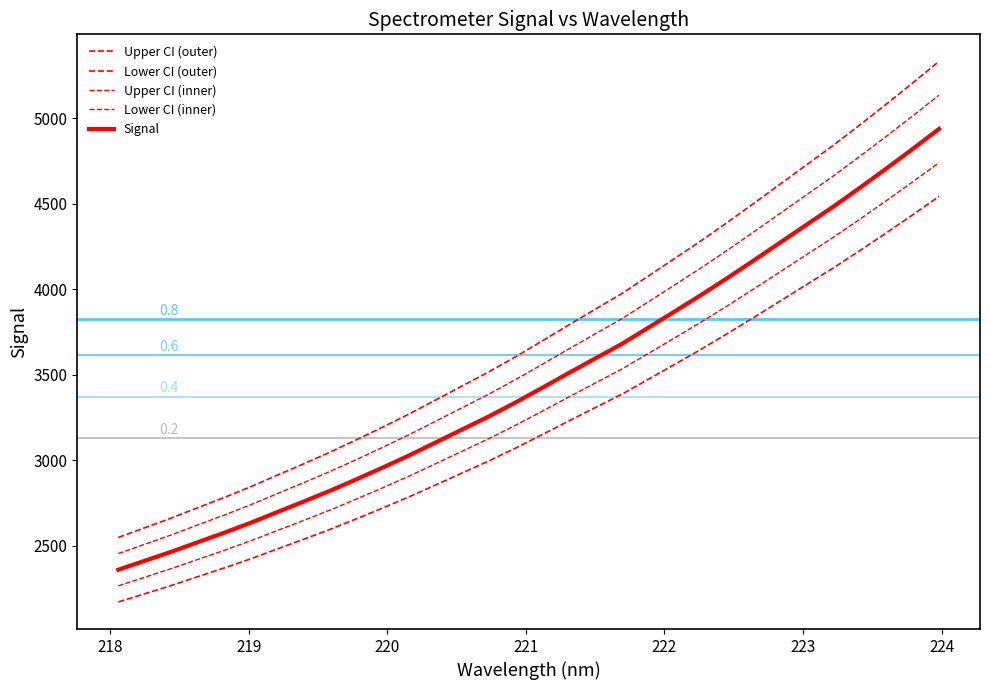

How many lines are shown in the chart?

5